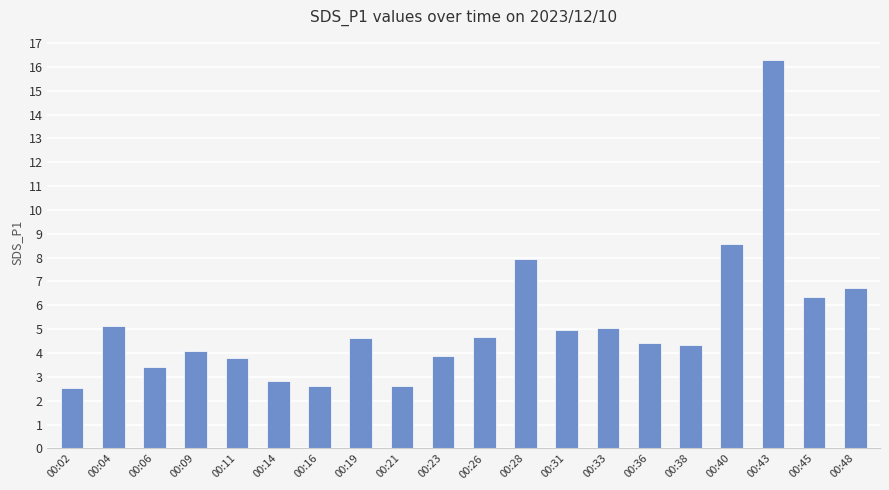

At which label does the data first exceed 4?

00:04